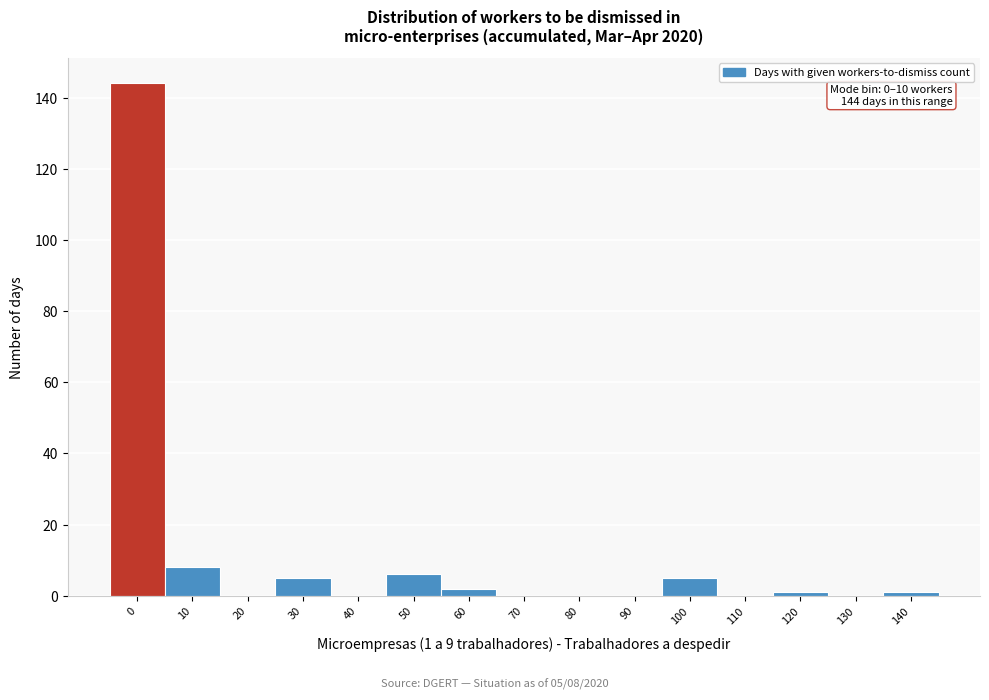

Reading left to right, extract all data points from this chart.

0=144	10=8	20=0	30=5	40=0	50=6	60=2	70=0	80=0	90=0	100=5	110=0	120=1	130=0	140=1